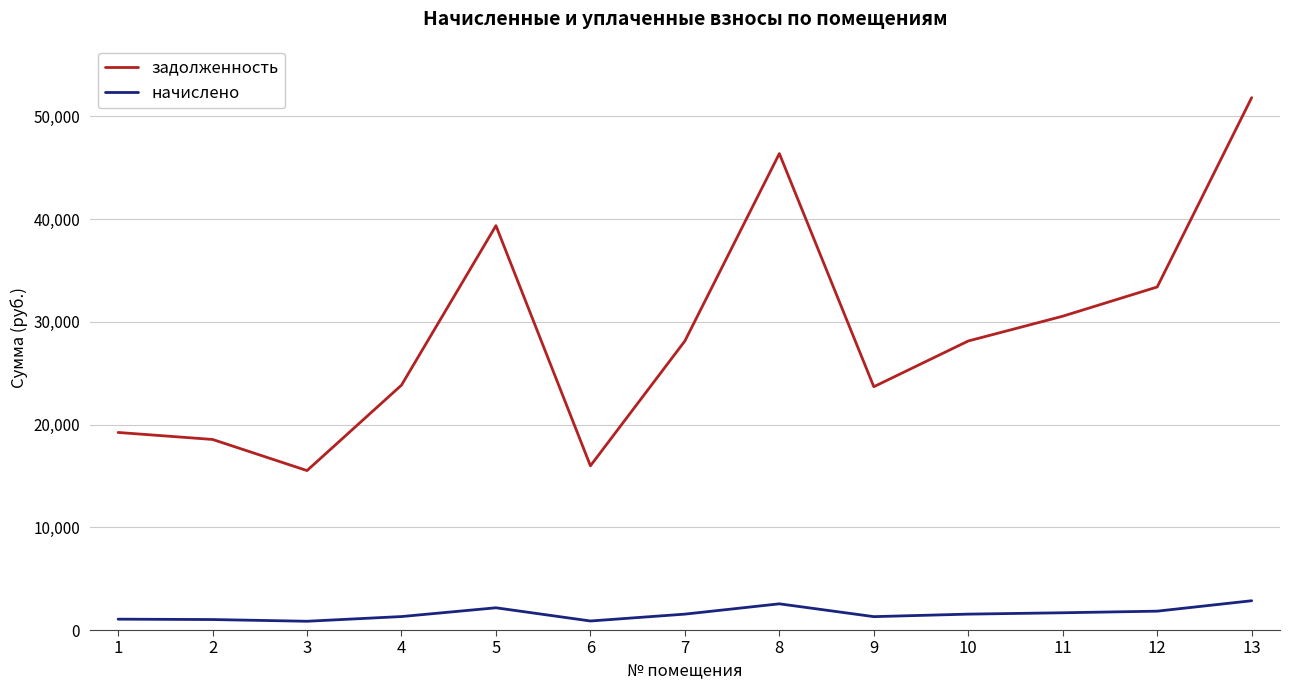

True or false: начислено and задолженность cross at least once.

False